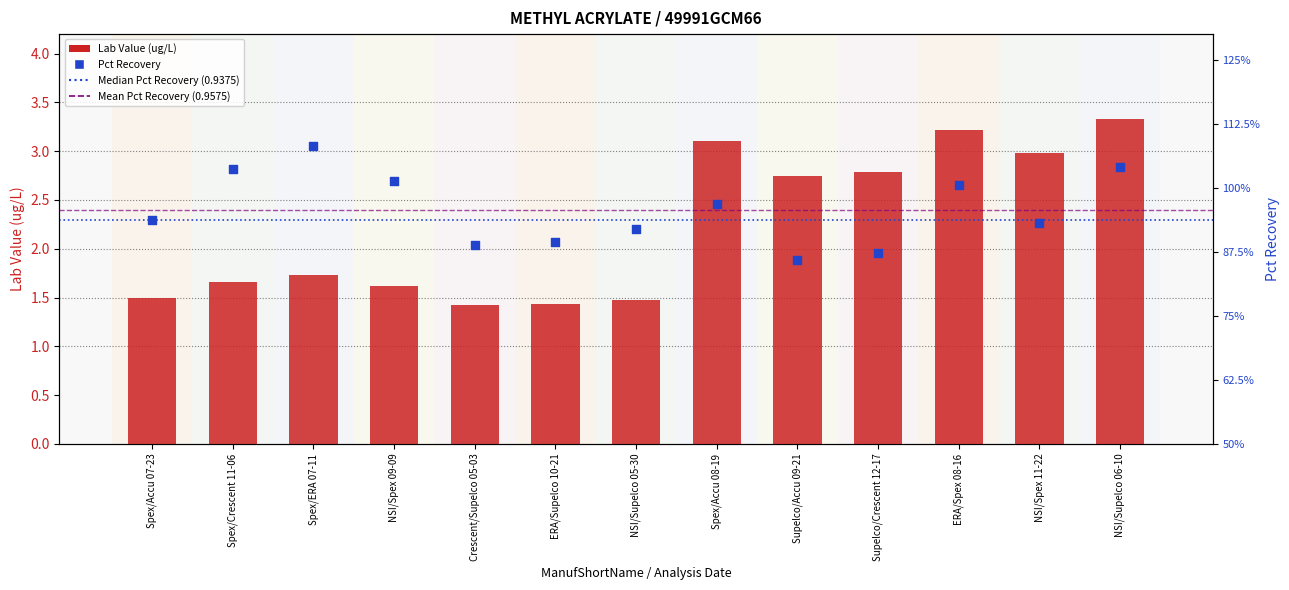

What is the total value across all series at Supelco/Crescent 12-17?

3.7